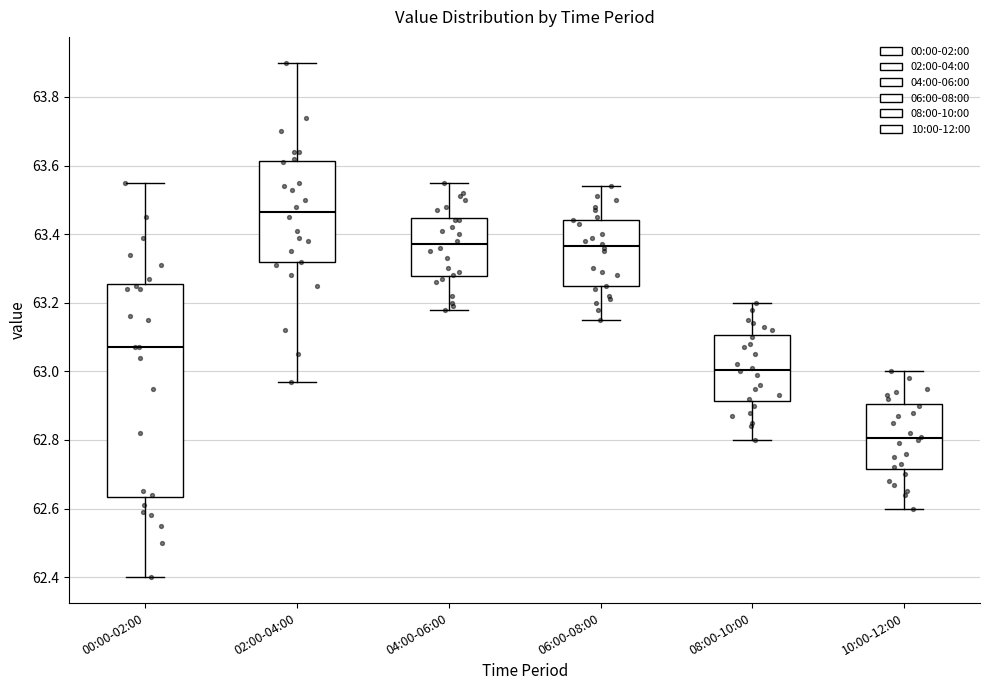

Which box has the lowest median line?

10:00-12:00